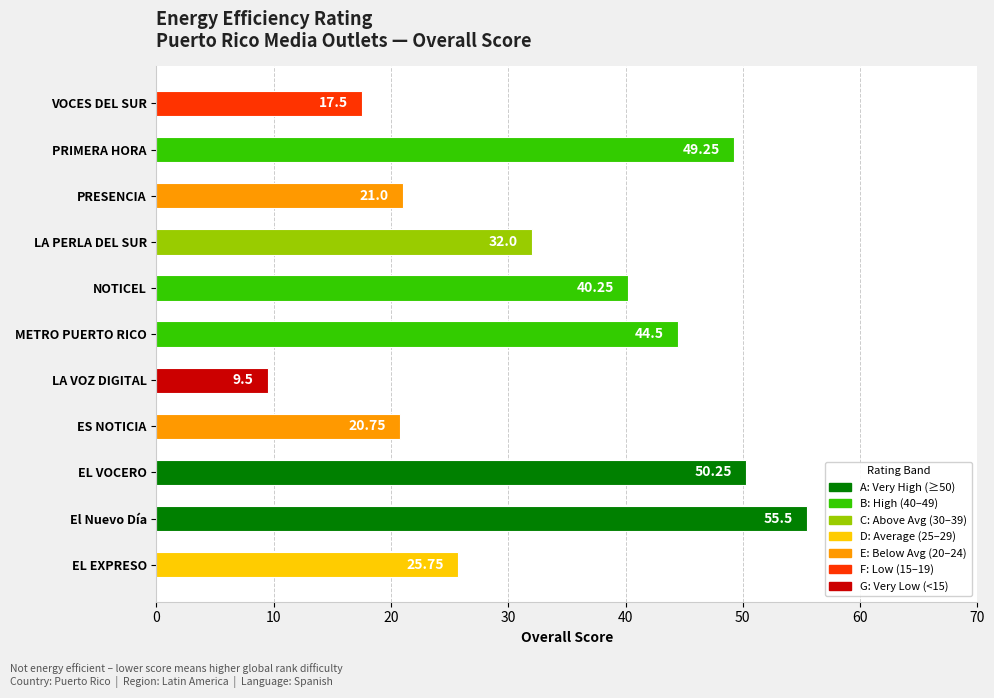

What is the average value?

33.3